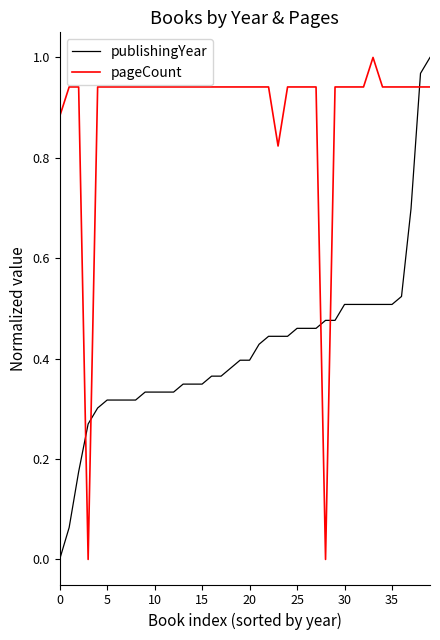

Rank the series by their average value, from lowest to highest.

publishingYear, pageCount